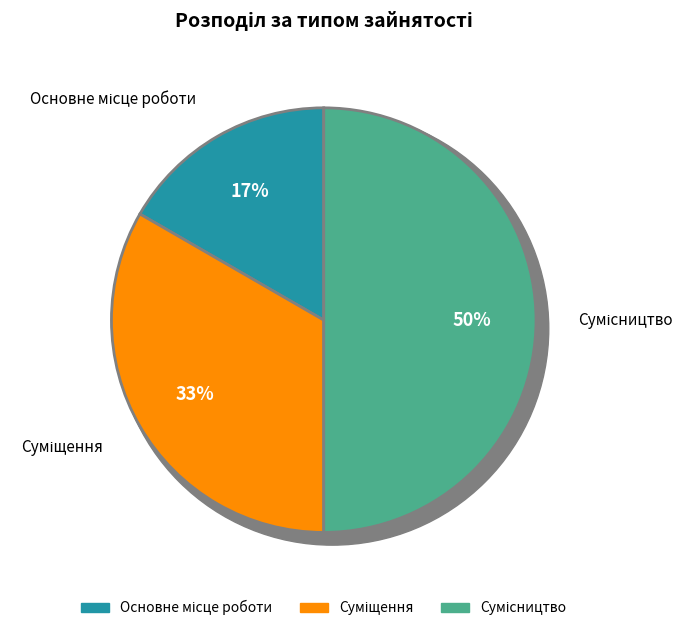

True or false: Сумісництво accounts for 59% of the total.

False